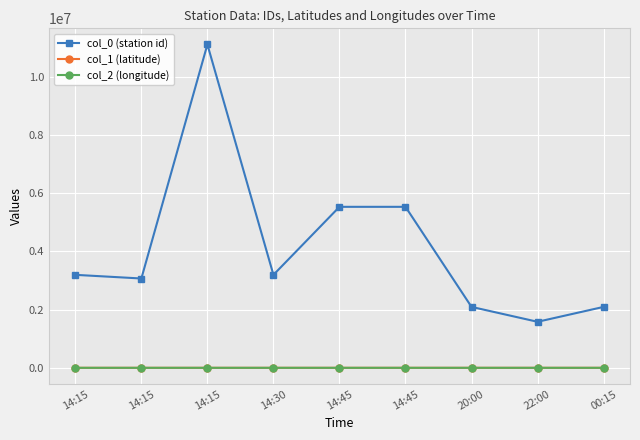

What is the difference between the highest and lowest values at 14:15?

3194780.5